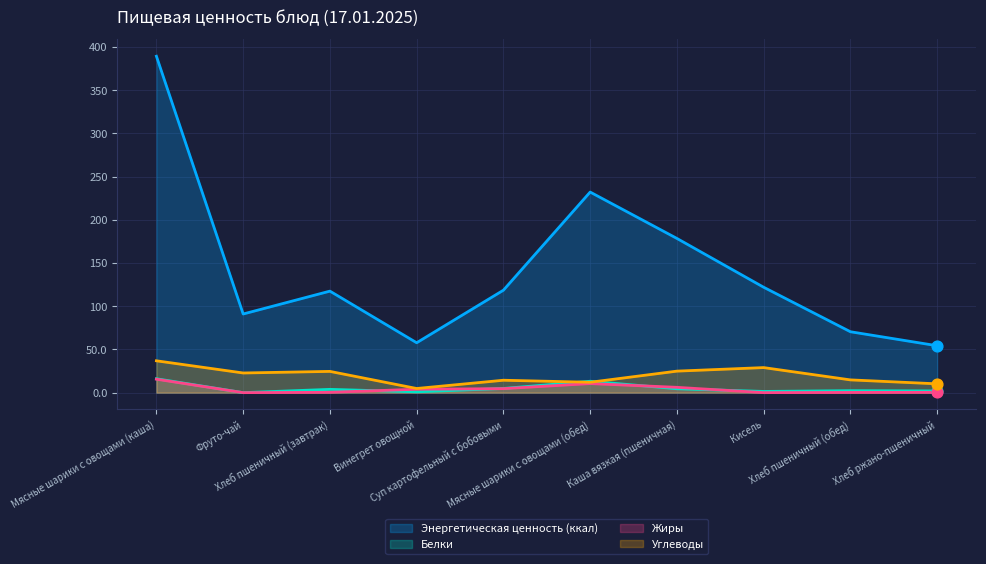

Which series reaches the minimum Y coordinate?

Белки